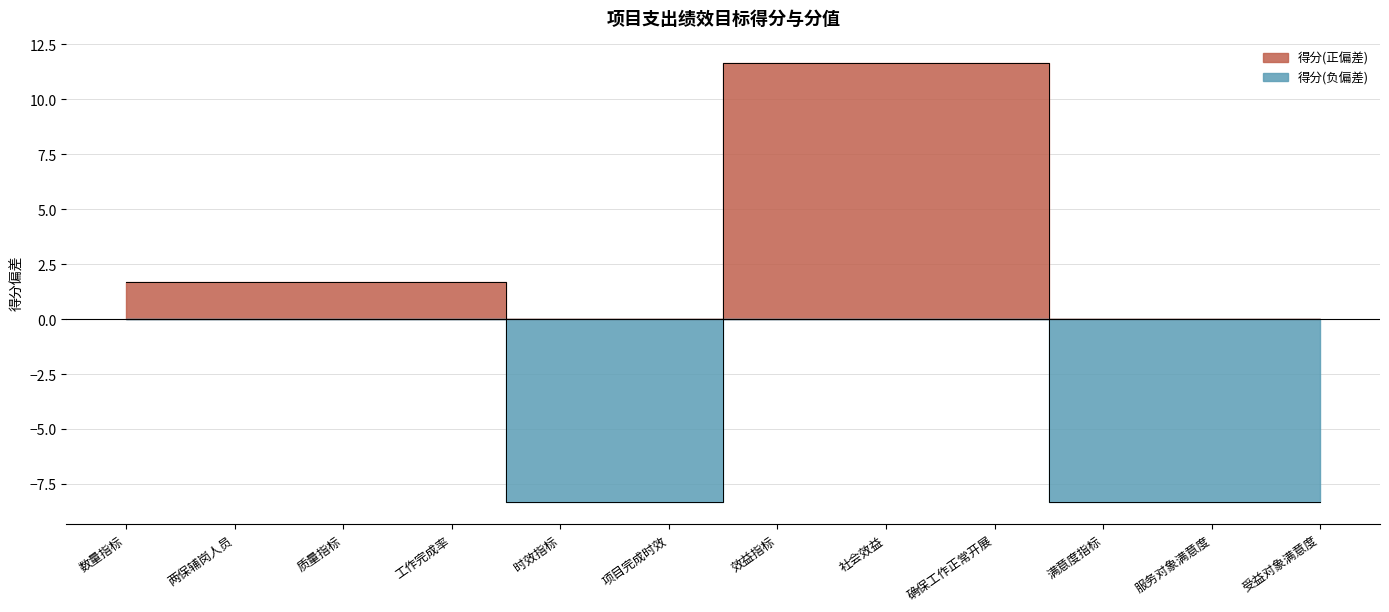

At which label is the value closest to 1?

数量指标